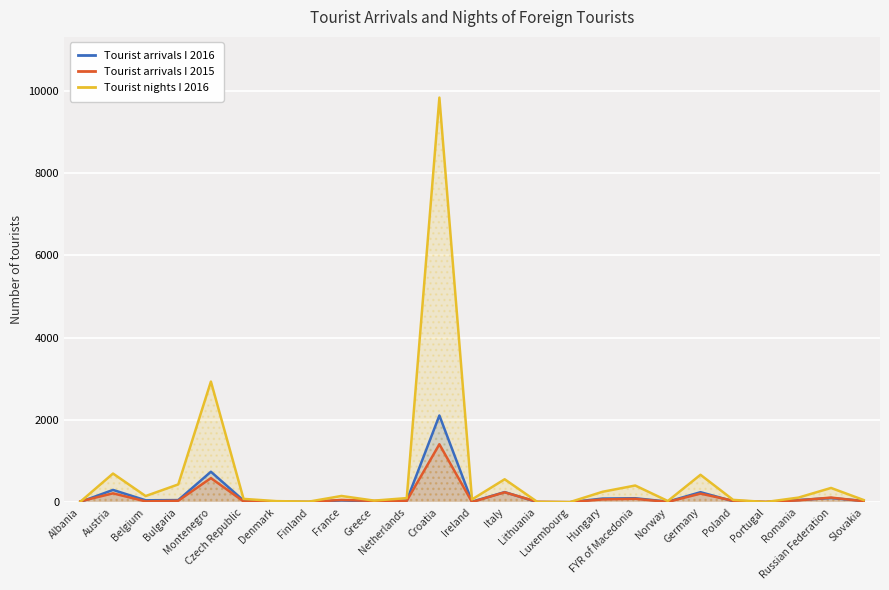

Is the value of Tourist arrivals I 2015 at Romania greater than the value of Tourist nights I 2016 at Luxembourg?

Yes